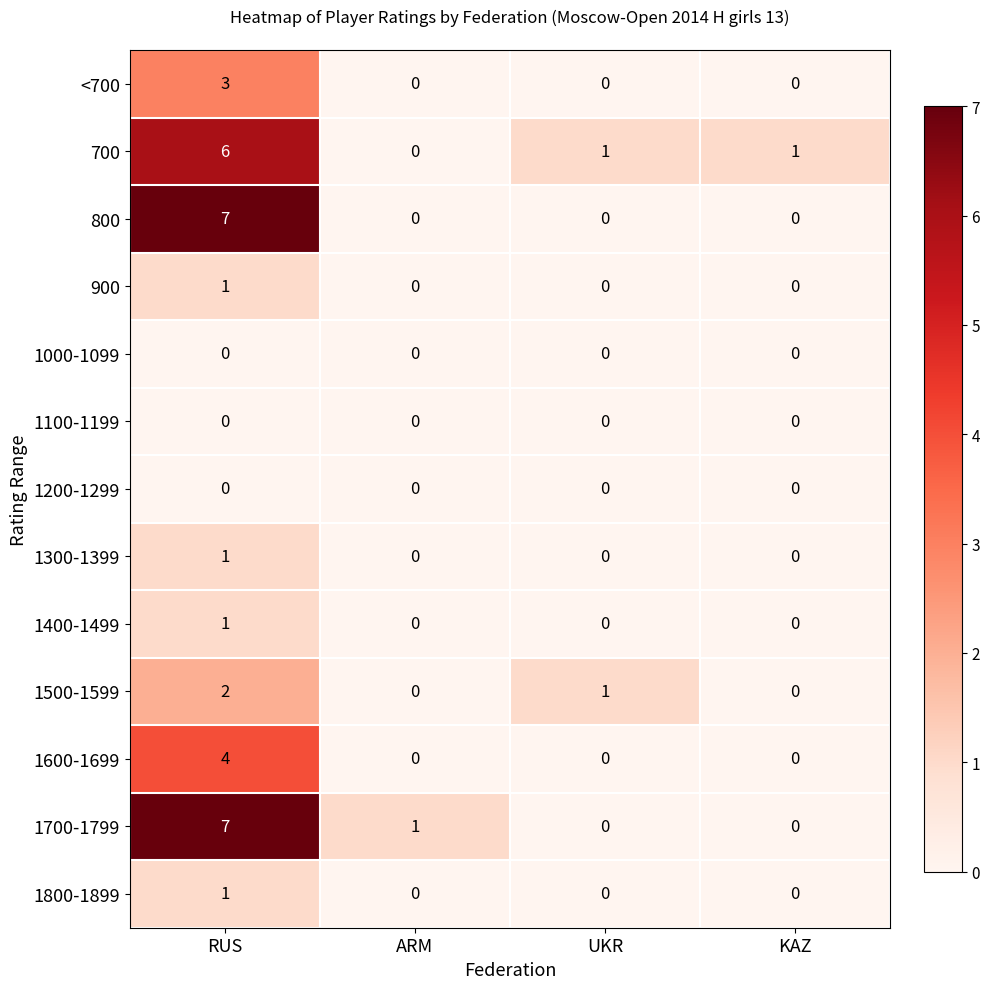

What is the spread (max minus min) of values at RUS?

7